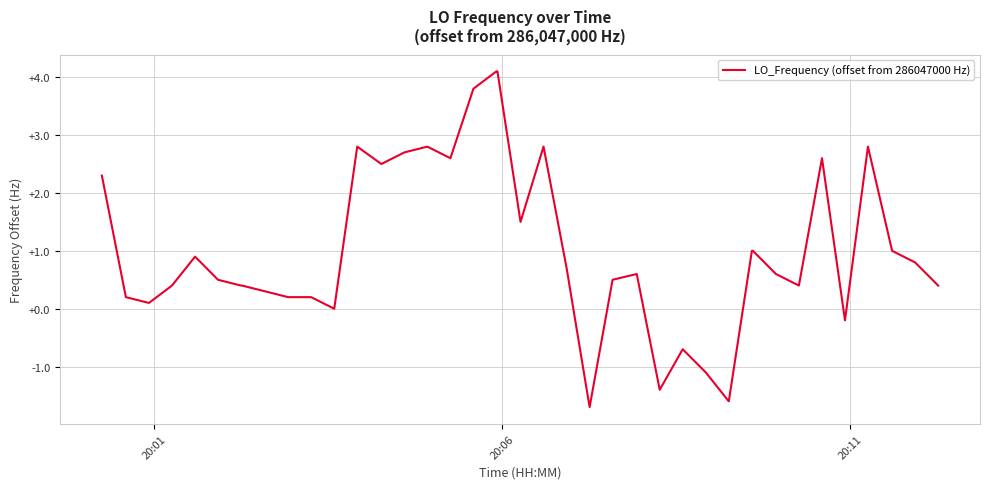

What is the smallest value displayed?

-1.7